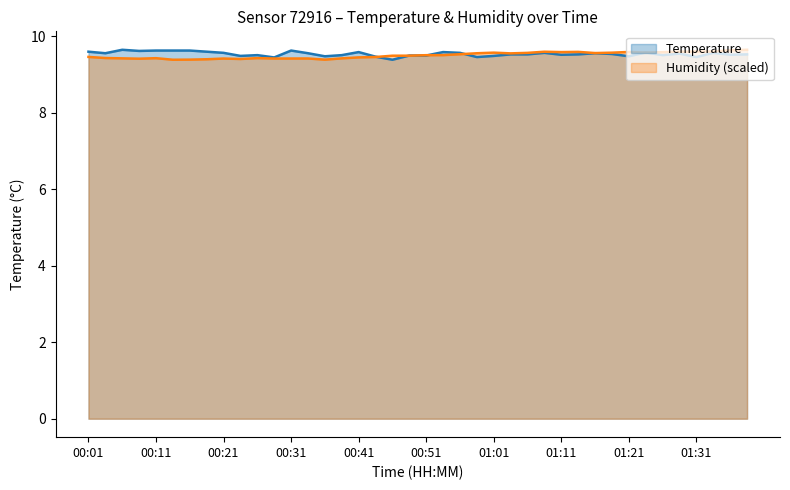

How many times do Temperature and Humidity cross each other?

7